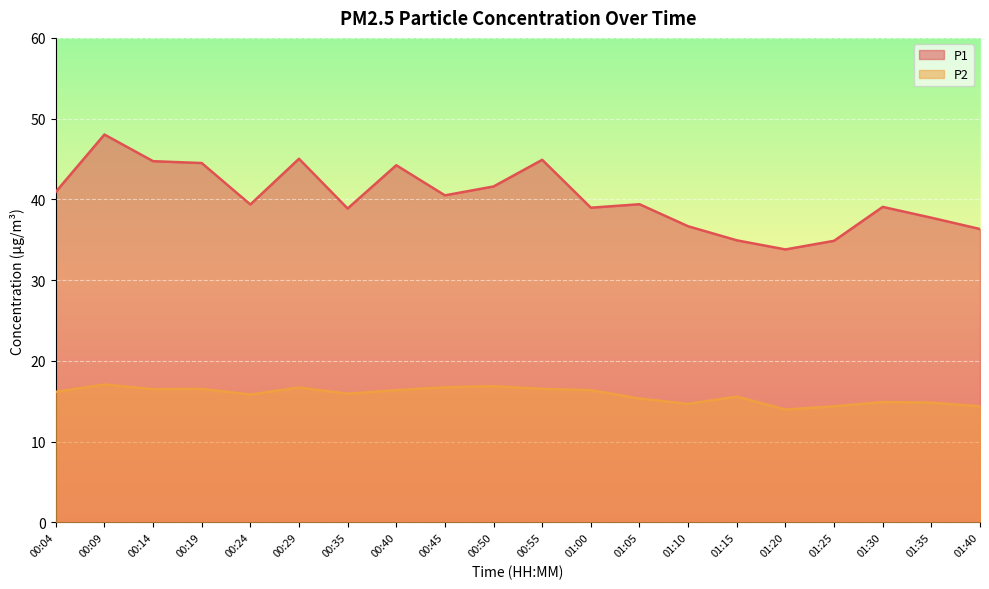

What is the difference between the maximum and minimum values in the P2 series?

3.1